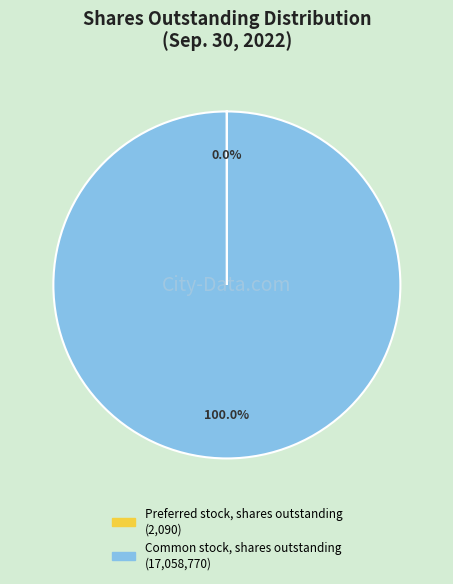

To the nearest percent, what portion does Common stock, shares outstanding represent?

100%